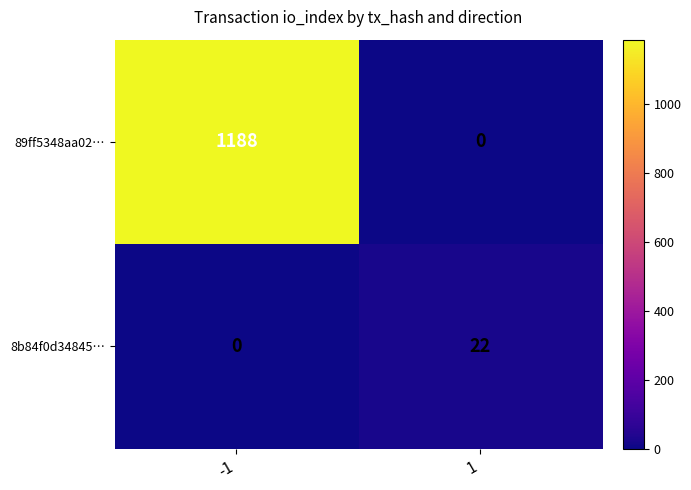

True or false: 89ff5348aa02… has a value of 1188 at -1.

True